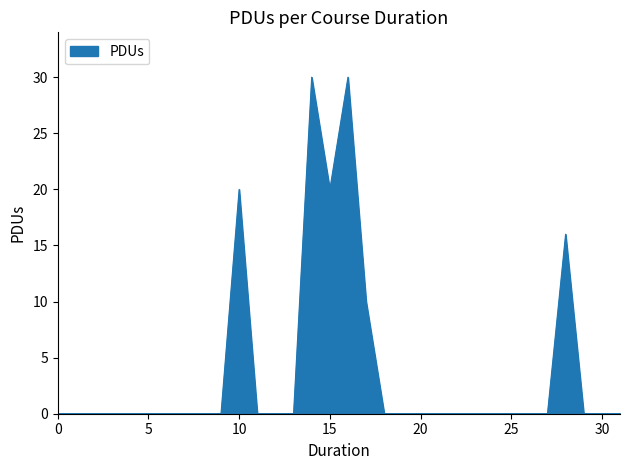

What is the difference between the maximum and minimum values?

30